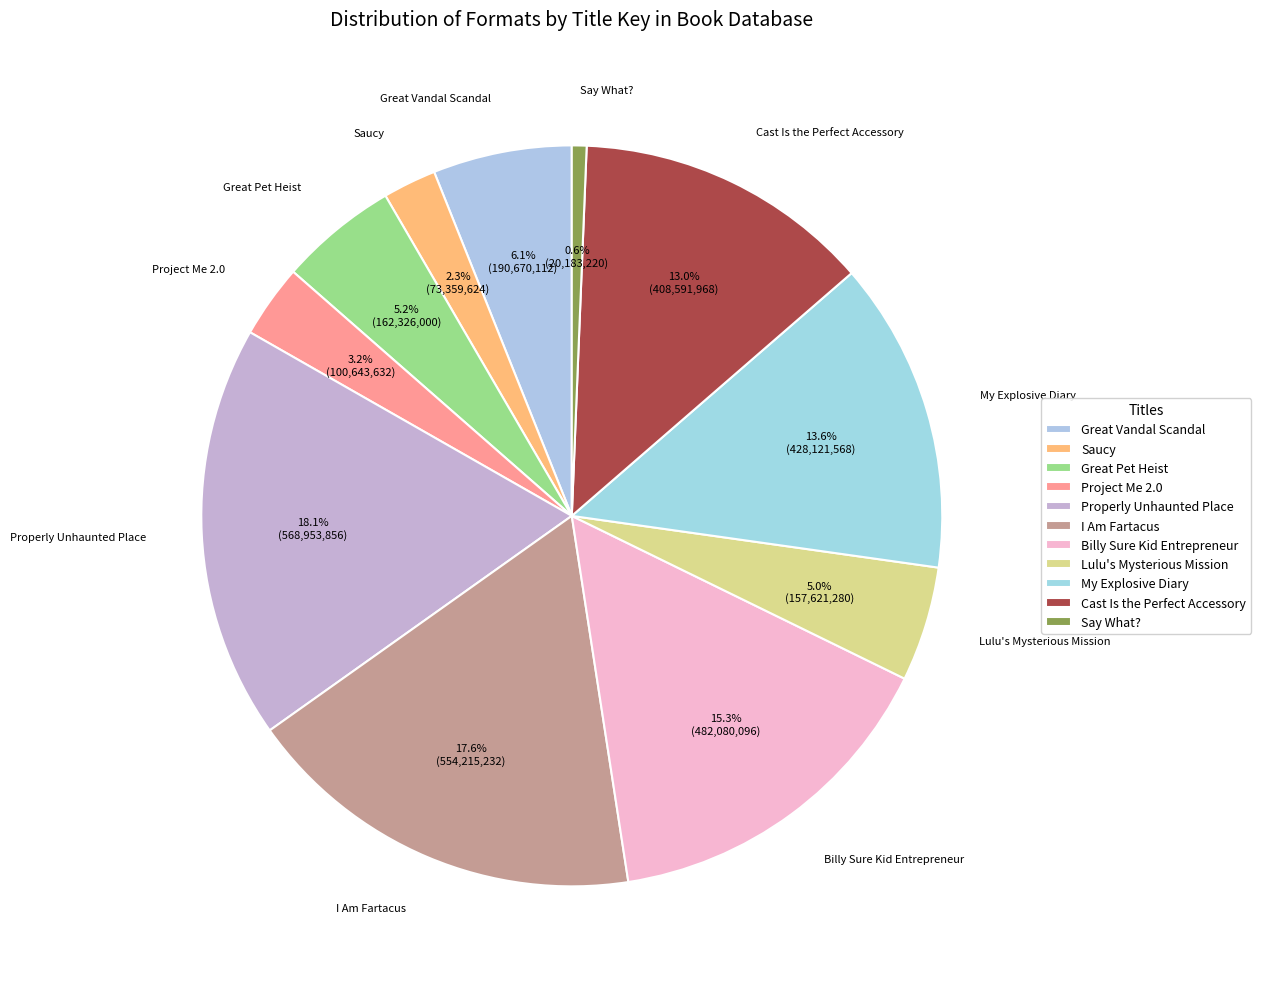

How many slices are in this pie chart?

11